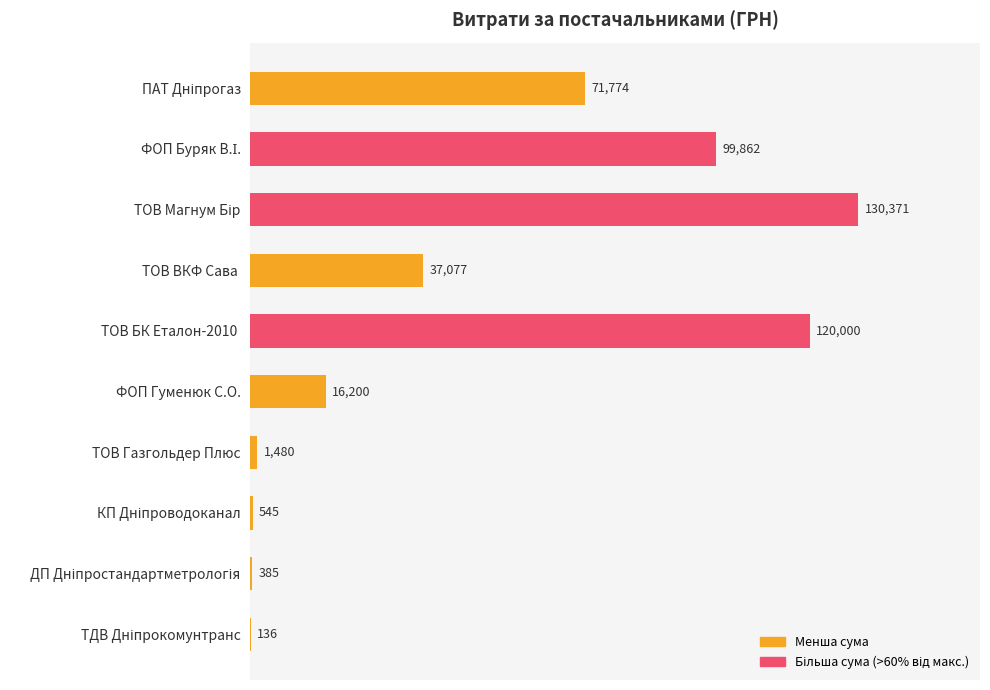

What is the greatest value displayed?

130371.0